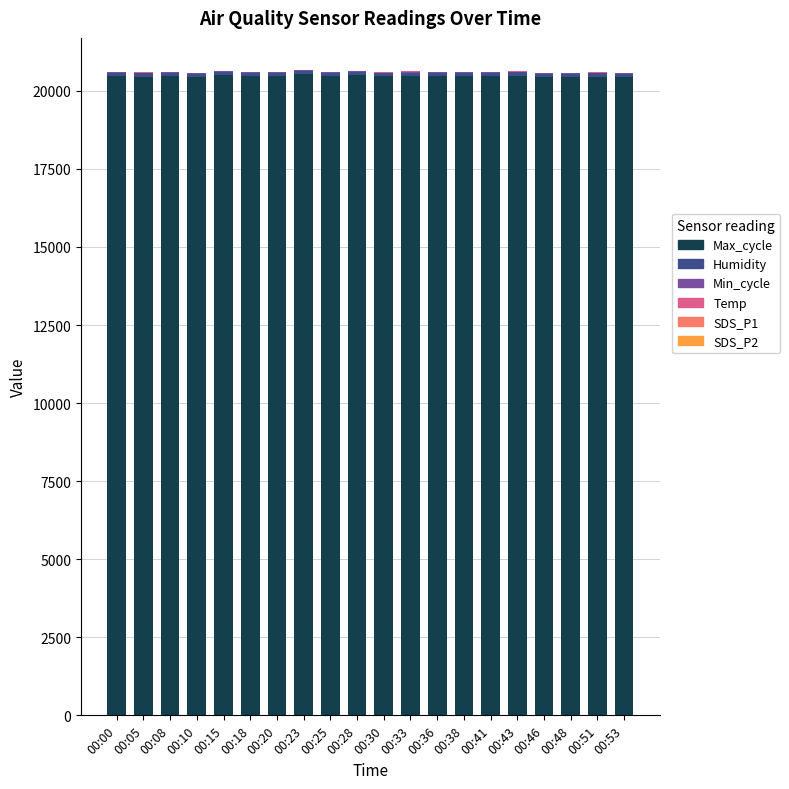

How many series are shown in this chart?

6